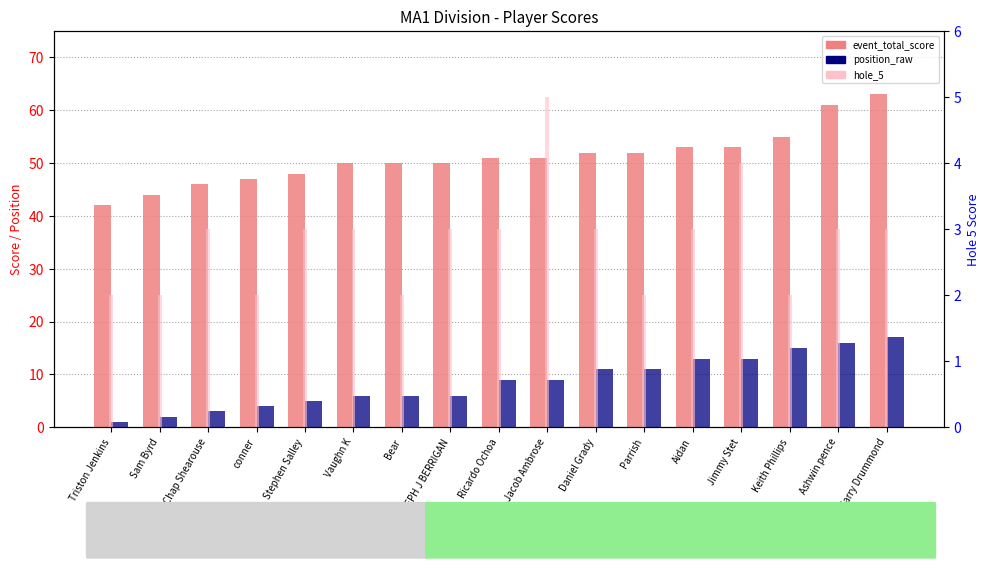

Count the number of categories in the chart.

17